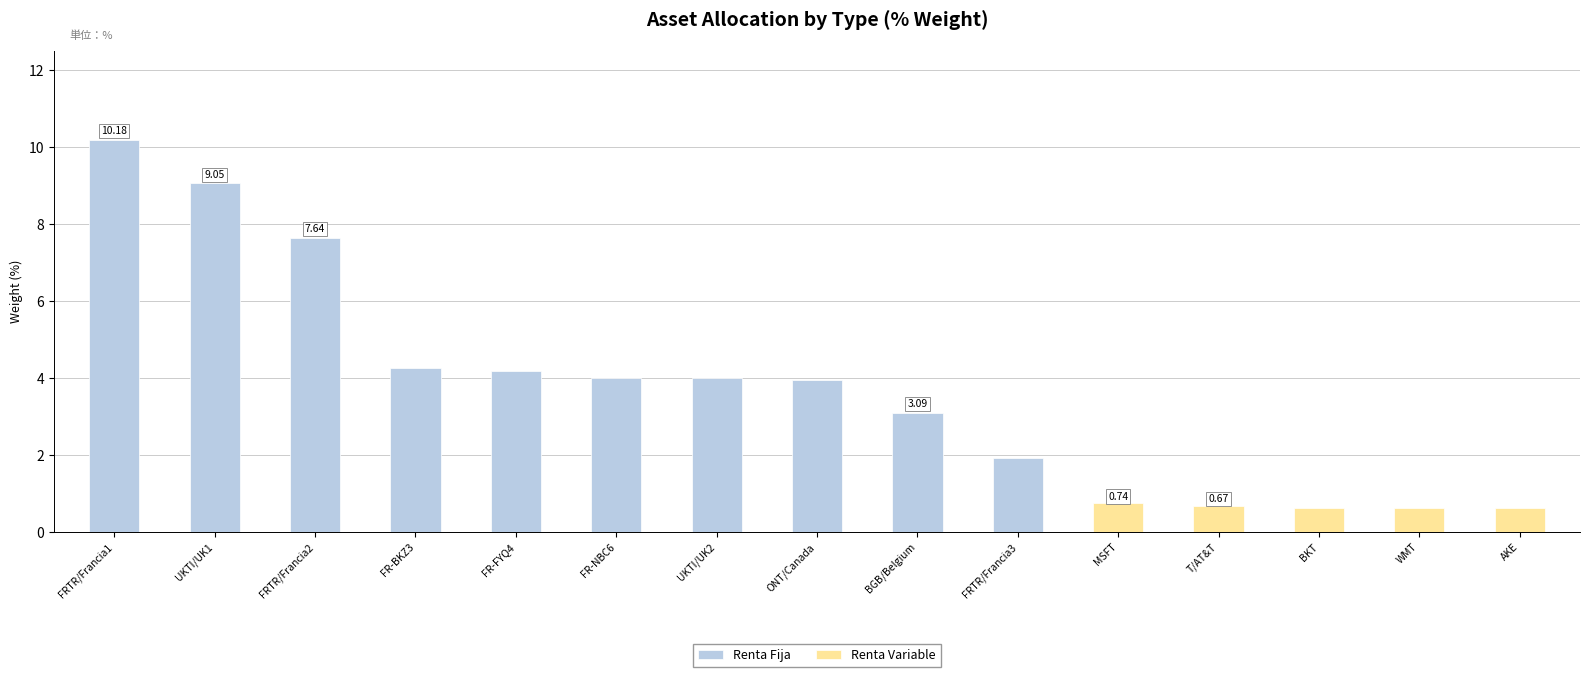

Does the chart contain any negative values?

No